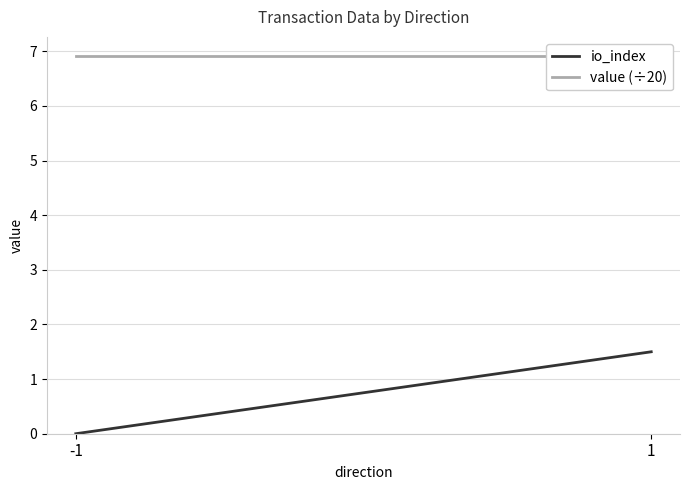

Where is value (÷20) nearest to the value 6?

-1